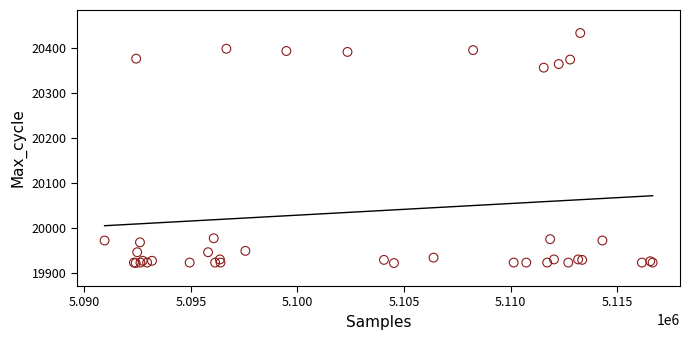

What Y value in the scatter plot is closest to 20178?

20357